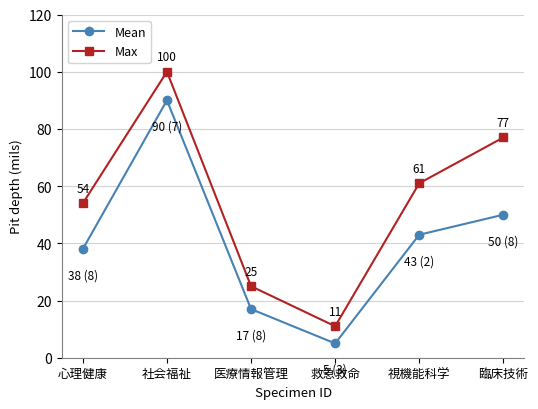

At which label does Mean reach its minimum?

救急救命